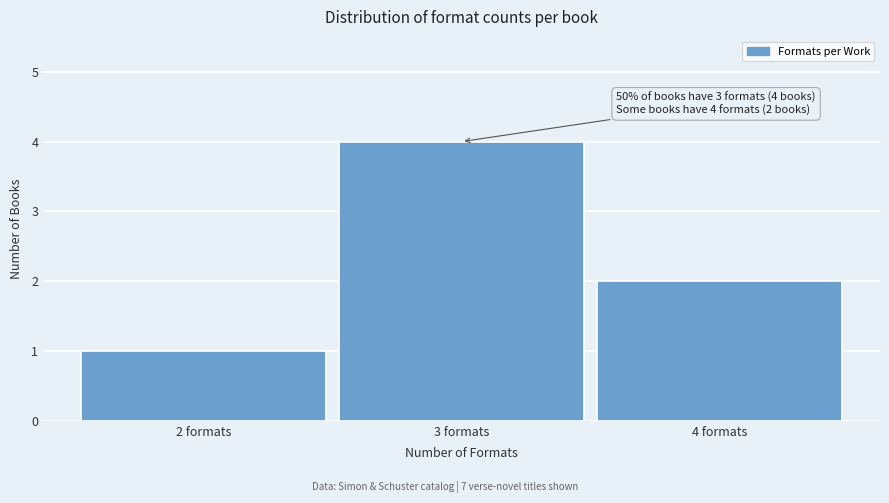

Which range on the x-axis has the tallest bar?

2.5 to 3.5